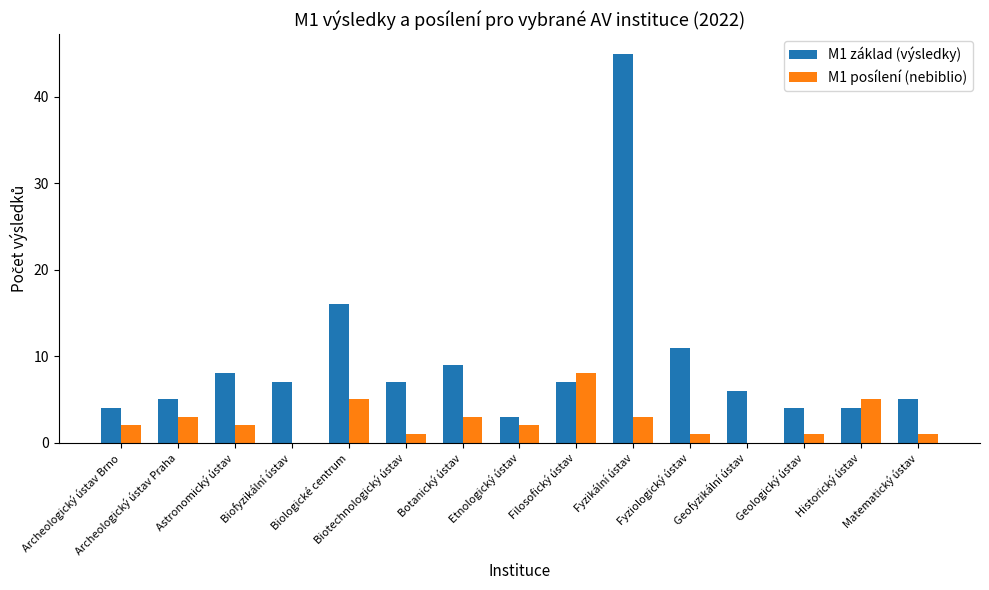

Reading right to left, list all the values displayed in this chart.

M1 základ (výsledky): Matematický ústav=5	Historický ústav=4	Geologický ústav=4	Geofyzikální ústav=6	Fyziologický ústav=11	Fyzikální ústav=45	Filosofický ústav=7	Etnologický ústav=3	Botanický ústav=9	Biotechnologický ústav=7	Biologické centrum=16	Biofyzikální ústav=7	Astronomický ústav=8	Archeologický ústav Praha=5	Archeologický ústav Brno=4
M1 posílení (nebiblio): Matematický ústav=1	Historický ústav=5	Geologický ústav=1	Geofyzikální ústav=0	Fyziologický ústav=1	Fyzikální ústav=3	Filosofický ústav=8	Etnologický ústav=2	Botanický ústav=3	Biotechnologický ústav=1	Biologické centrum=5	Biofyzikální ústav=0	Astronomický ústav=2	Archeologický ústav Praha=3	Archeologický ústav Brno=2